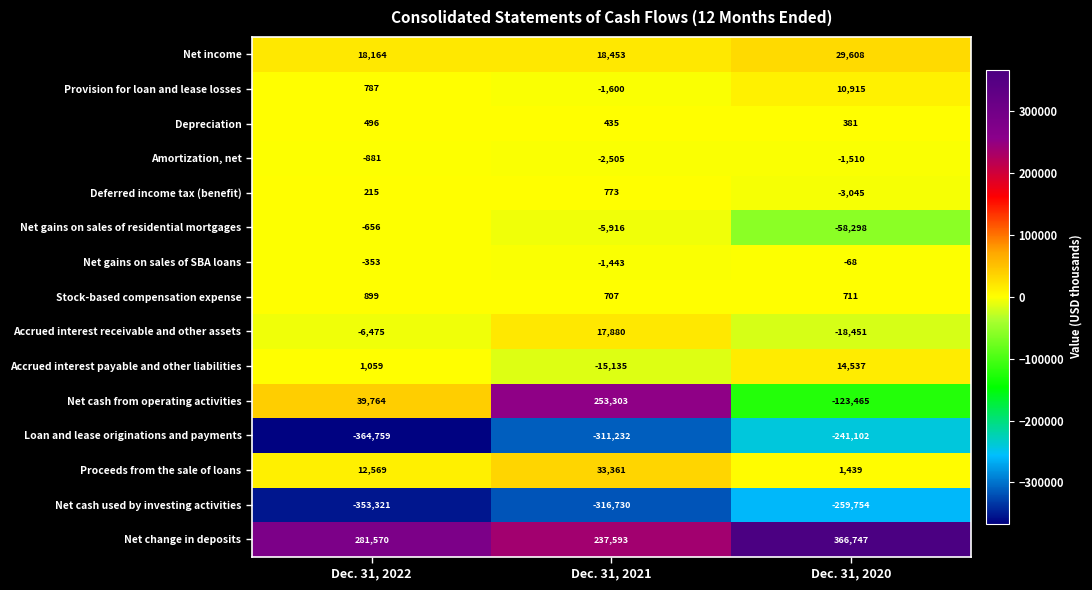

What is the highest value of the Provision for loan and lease losses series?

10915